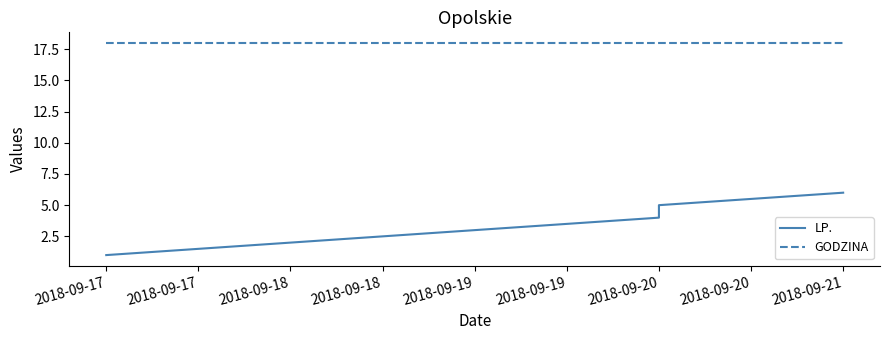

How many distinct data groups are displayed?

2